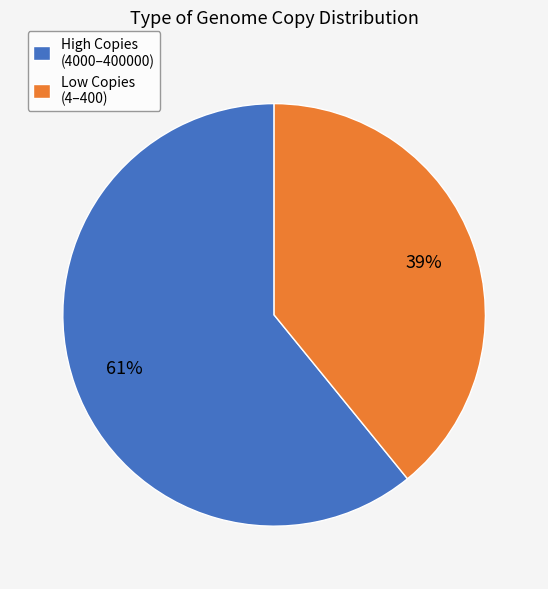

How many slices are in this pie chart?

2